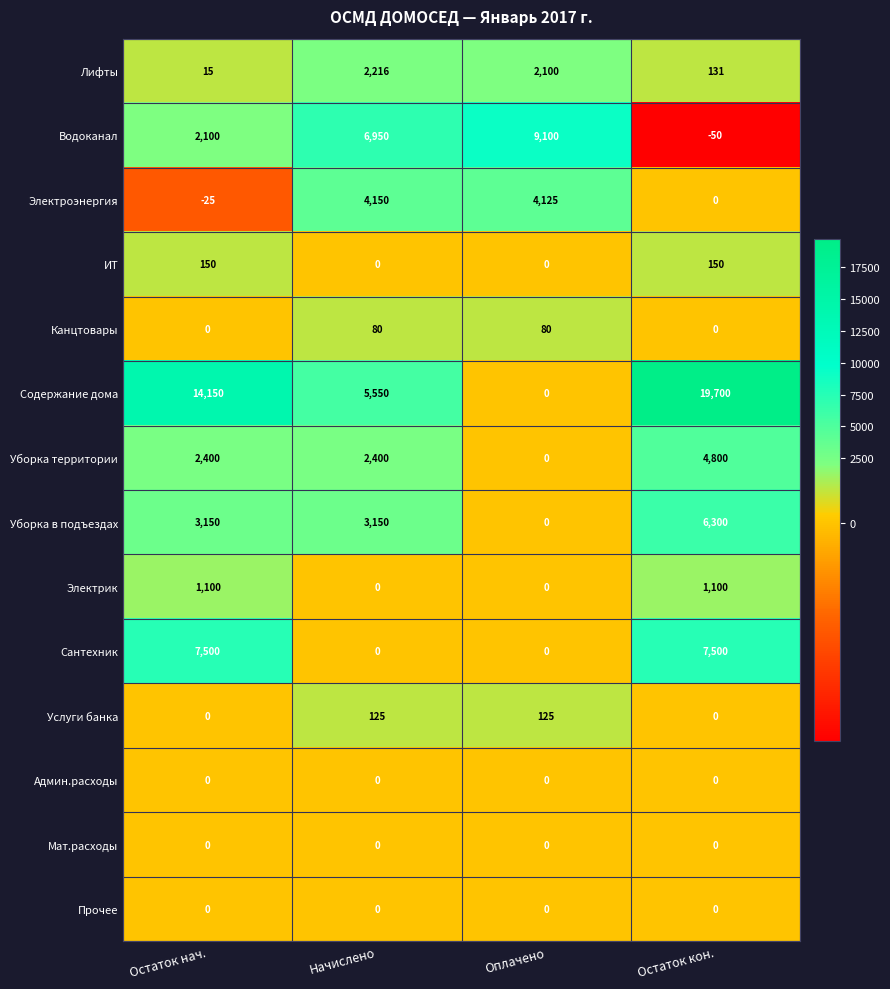

What is the sum of the Канцтовары values at Начислено and Оплачено?

160